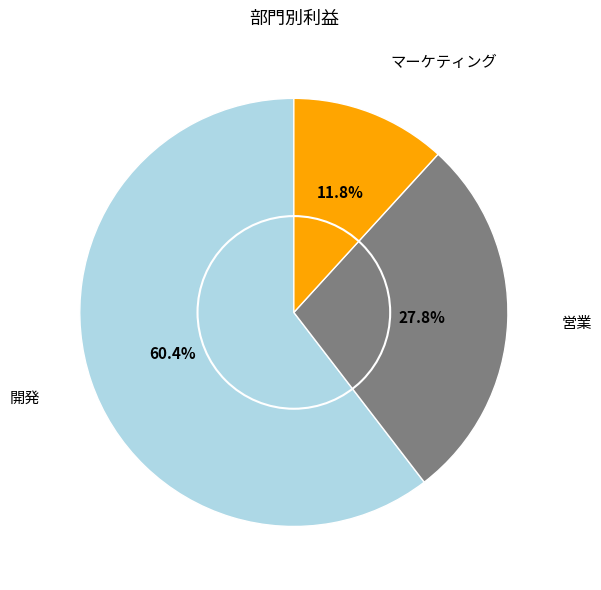

Does any single category account for the majority?

Yes